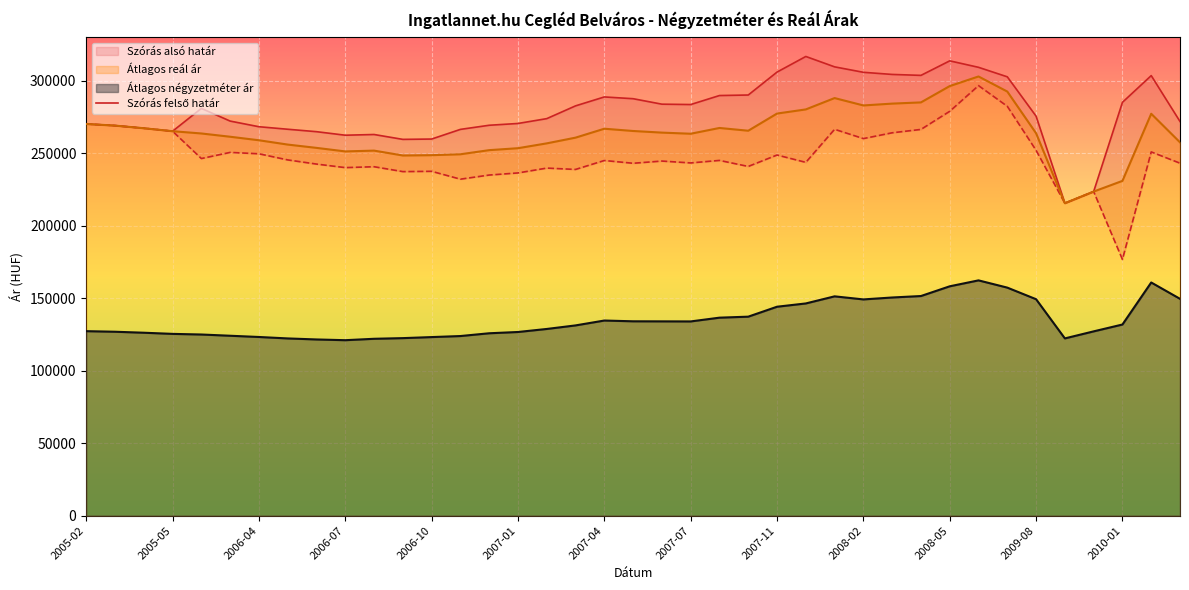

The value of Átlagos négyzetméter ár at 2007-04 is 134599. True or false?

True